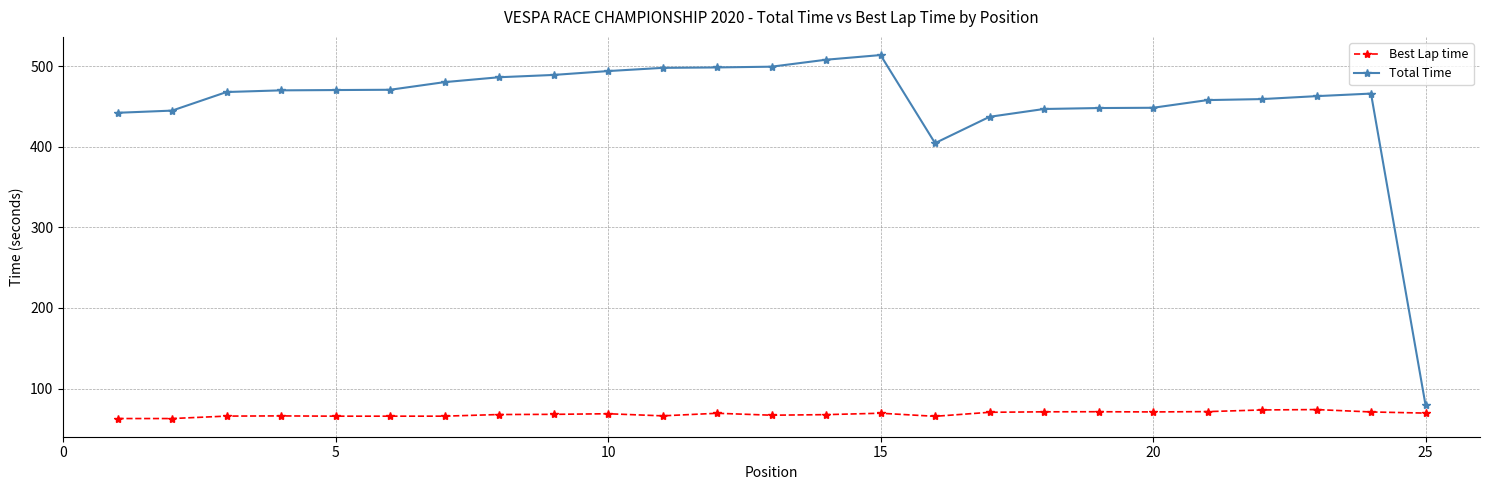

Is this an area chart (filled region under the line)?

No